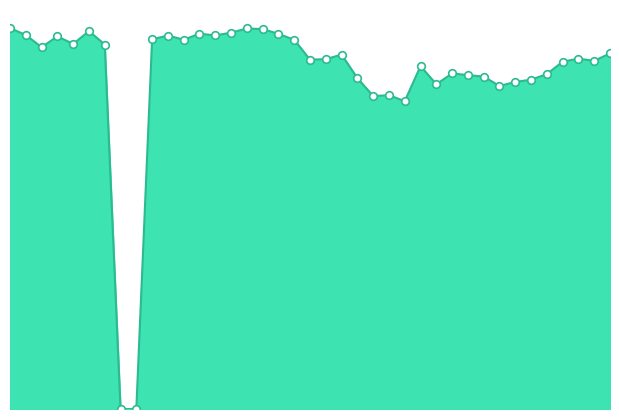

What is the ratio of the value at 2025-03-11 to the value at 2025-04-28?

1.0